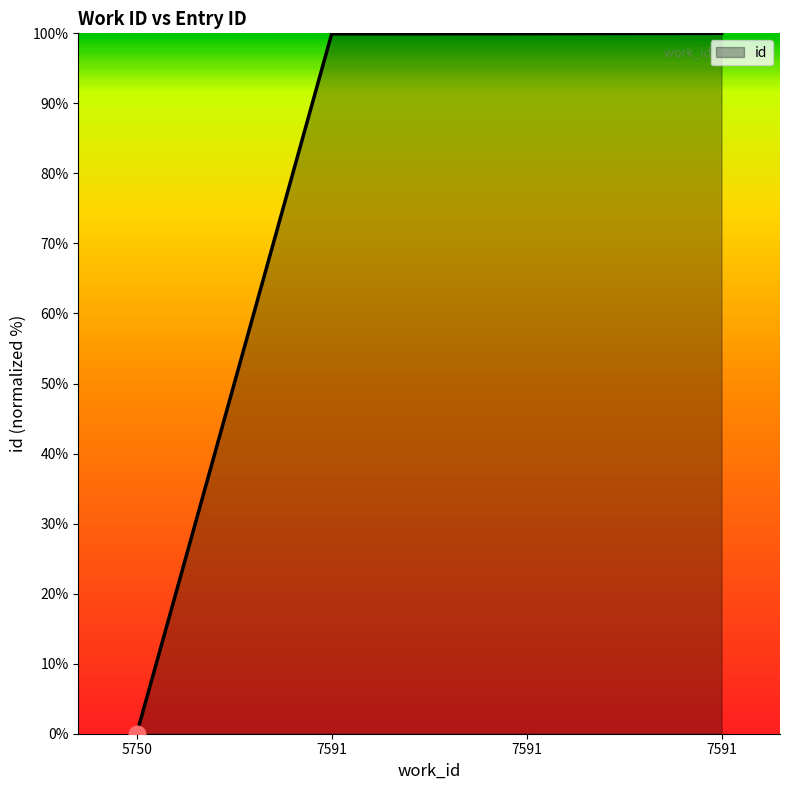

Count the number of data series in this chart.

1